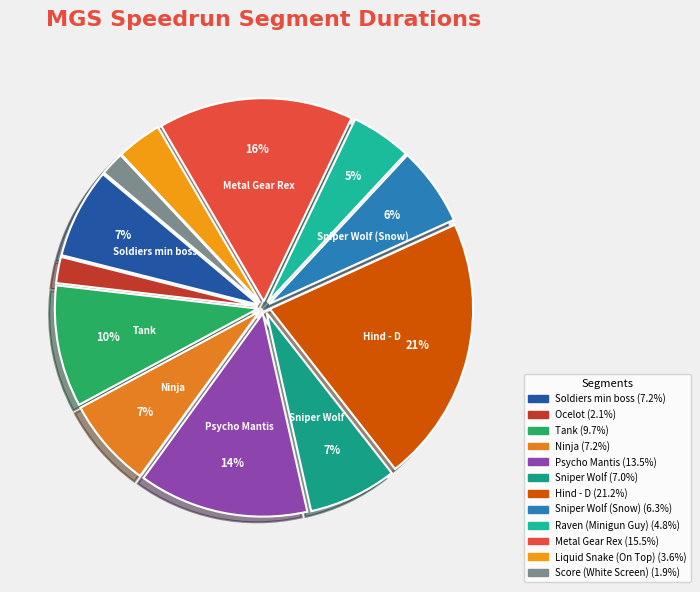

Rank the categories by value from highest to lowest.

Hind - D, Metal Gear Rex, Psycho Mantis, Tank, Soldiers min boss, Ninja, Sniper Wolf, Sniper Wolf (Snow), Raven (Minigun Guy), Liquid Snake (On Top), Ocelot, Score (White Screen)